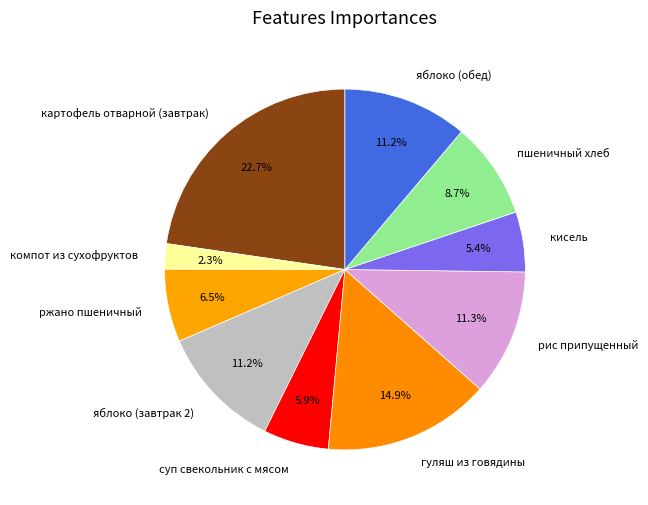

To the nearest percent, what is the difference between the ржано пшеничный and яблоко (завтрак 2) slice percentages?

5%